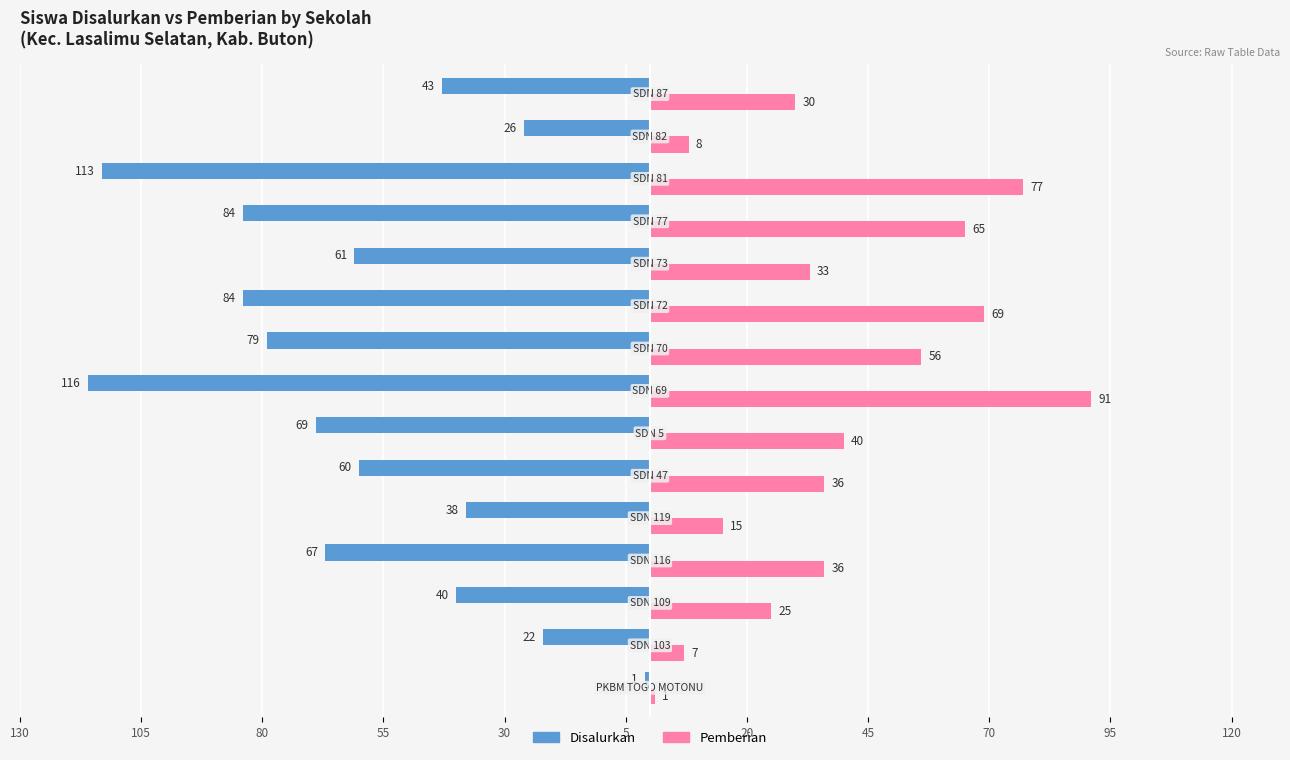

What are all the series names shown in the legend?

Disalurkan, Pemberian